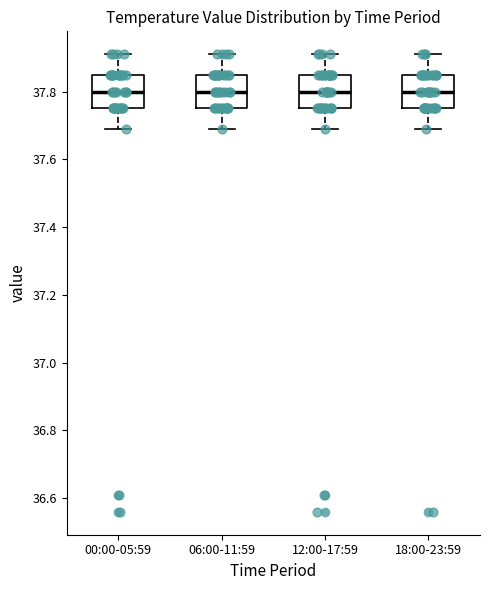

Reading left to right, transcribe this box plot: for each box, give where its median line is, the range the box spans, and where its two whiskers end, as read against the y-axis. The values are not printed on the chart, so give them approximately, as read against the axis.

00:00-05:59: median 37.80, box 37.76 to 37.86, whiskers 37.70 to 37.92
06:00-11:59: median 37.80, box 37.76 to 37.86, whiskers 37.70 to 37.92
12:00-17:59: median 37.80, box 37.76 to 37.86, whiskers 37.70 to 37.92
18:00-23:59: median 37.80, box 37.76 to 37.86, whiskers 37.70 to 37.92